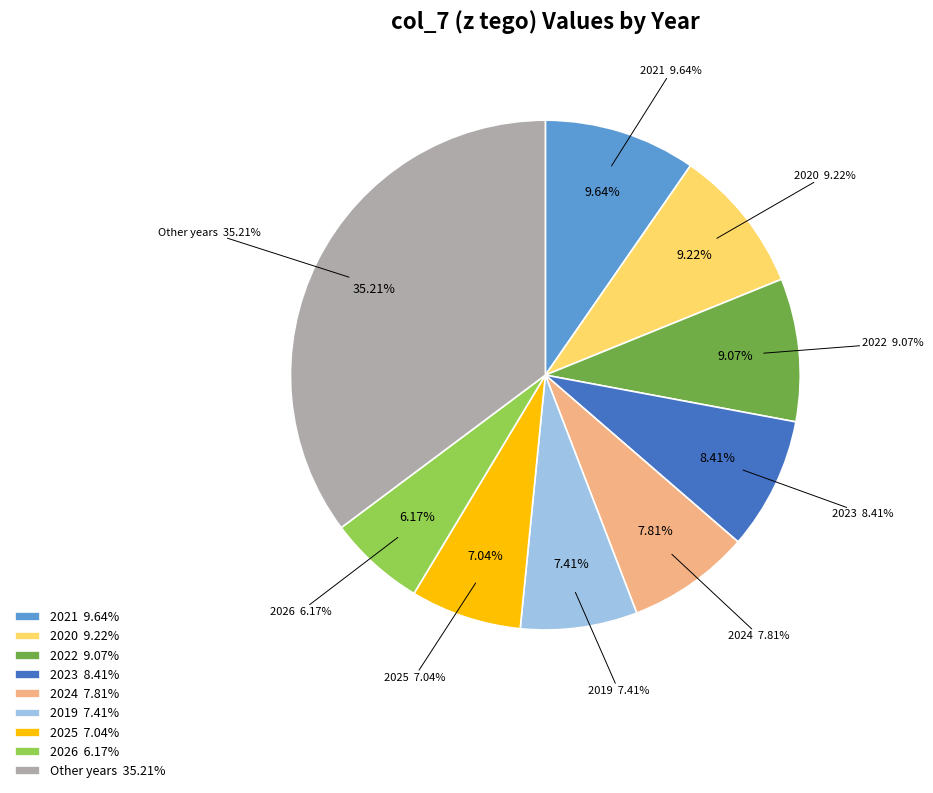

Is there any slice that represents more than half of the pie?

No